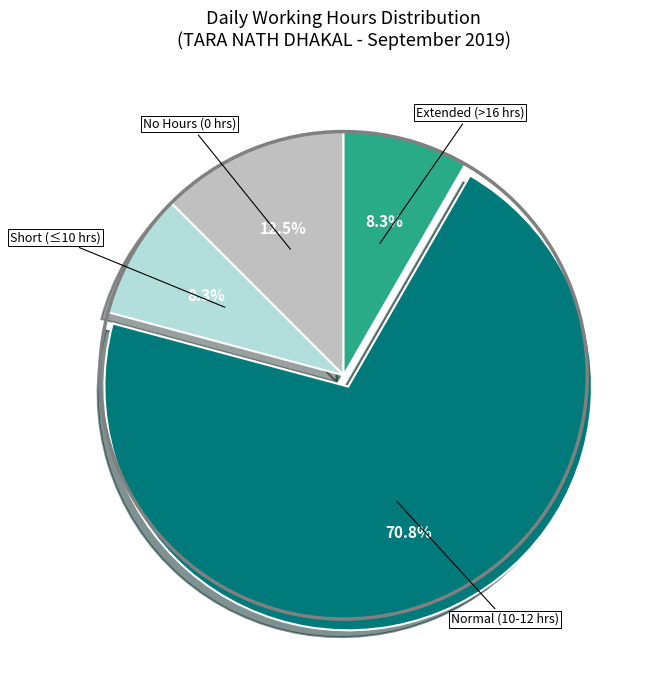

Count the number of slices in the pie.

4